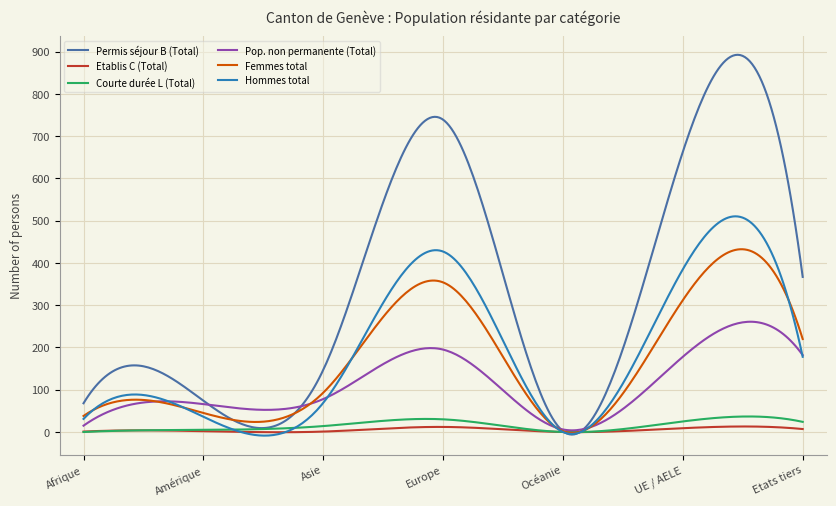

What is the sum of all Permis séjour B (Total) values?

102843.1